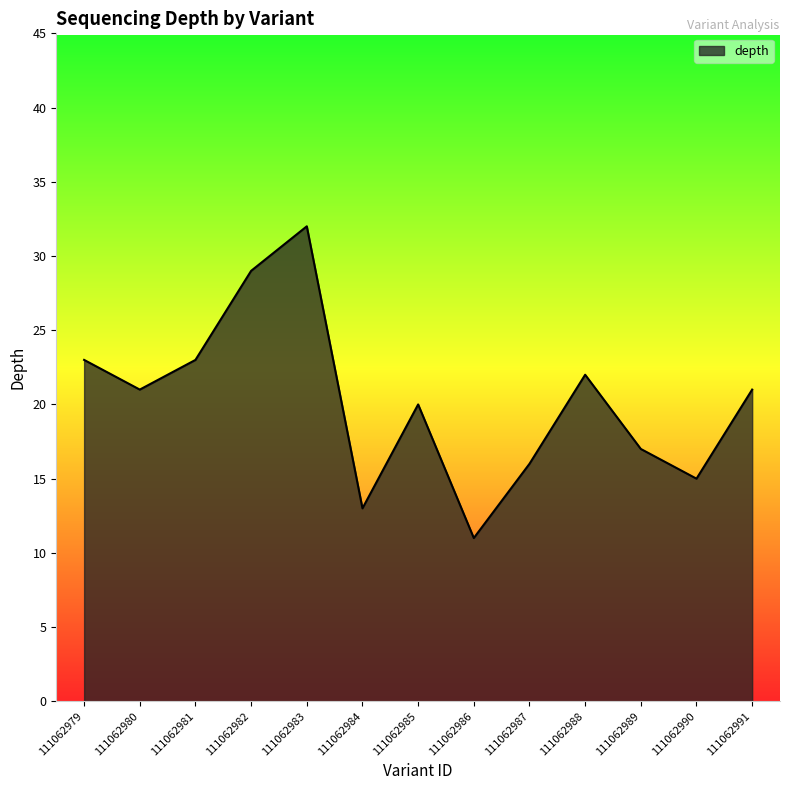

How many series are shown in this chart?

1